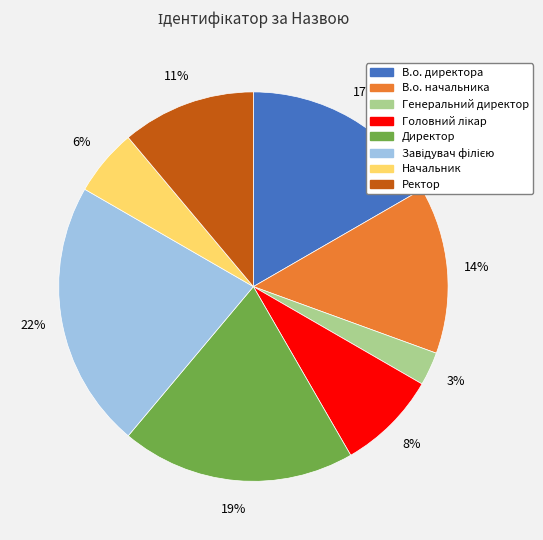

Does В.о. начальника account for over 50% of the chart?

No